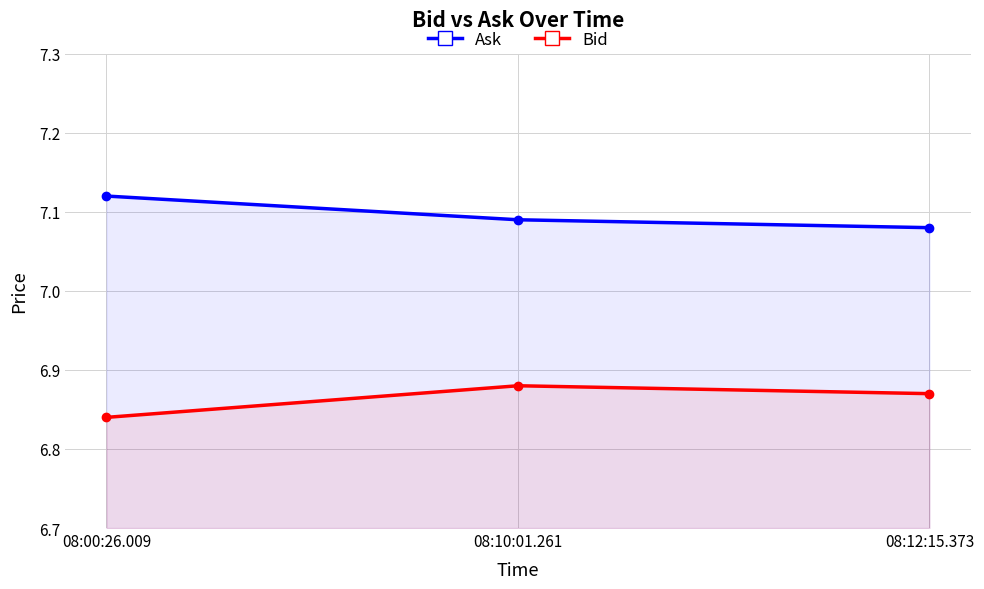

At how many categories does at least one series exceed 6?

3